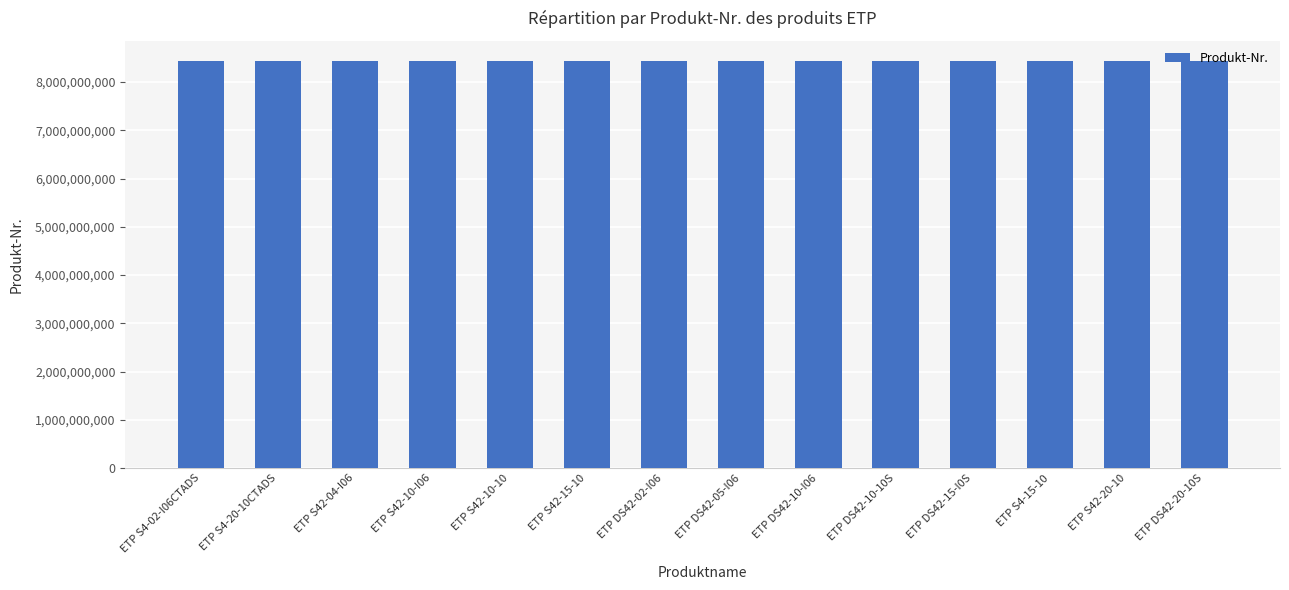

What is the average value?

8433043827